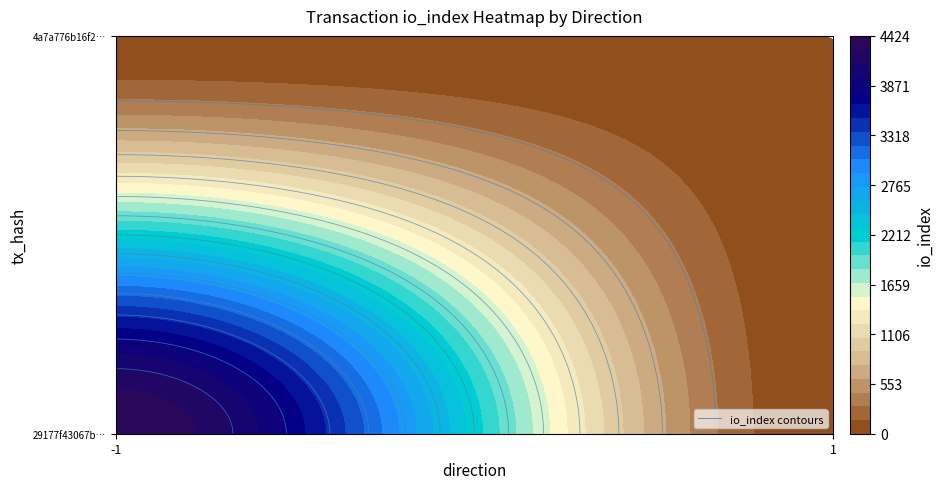

Is the value of 29177f43067b29519a6a1838224c4327ac344fb at 1 greater than the value of 4a7a776b16f2d6161c4dcc16a236a30fa80d89a at 1?

No